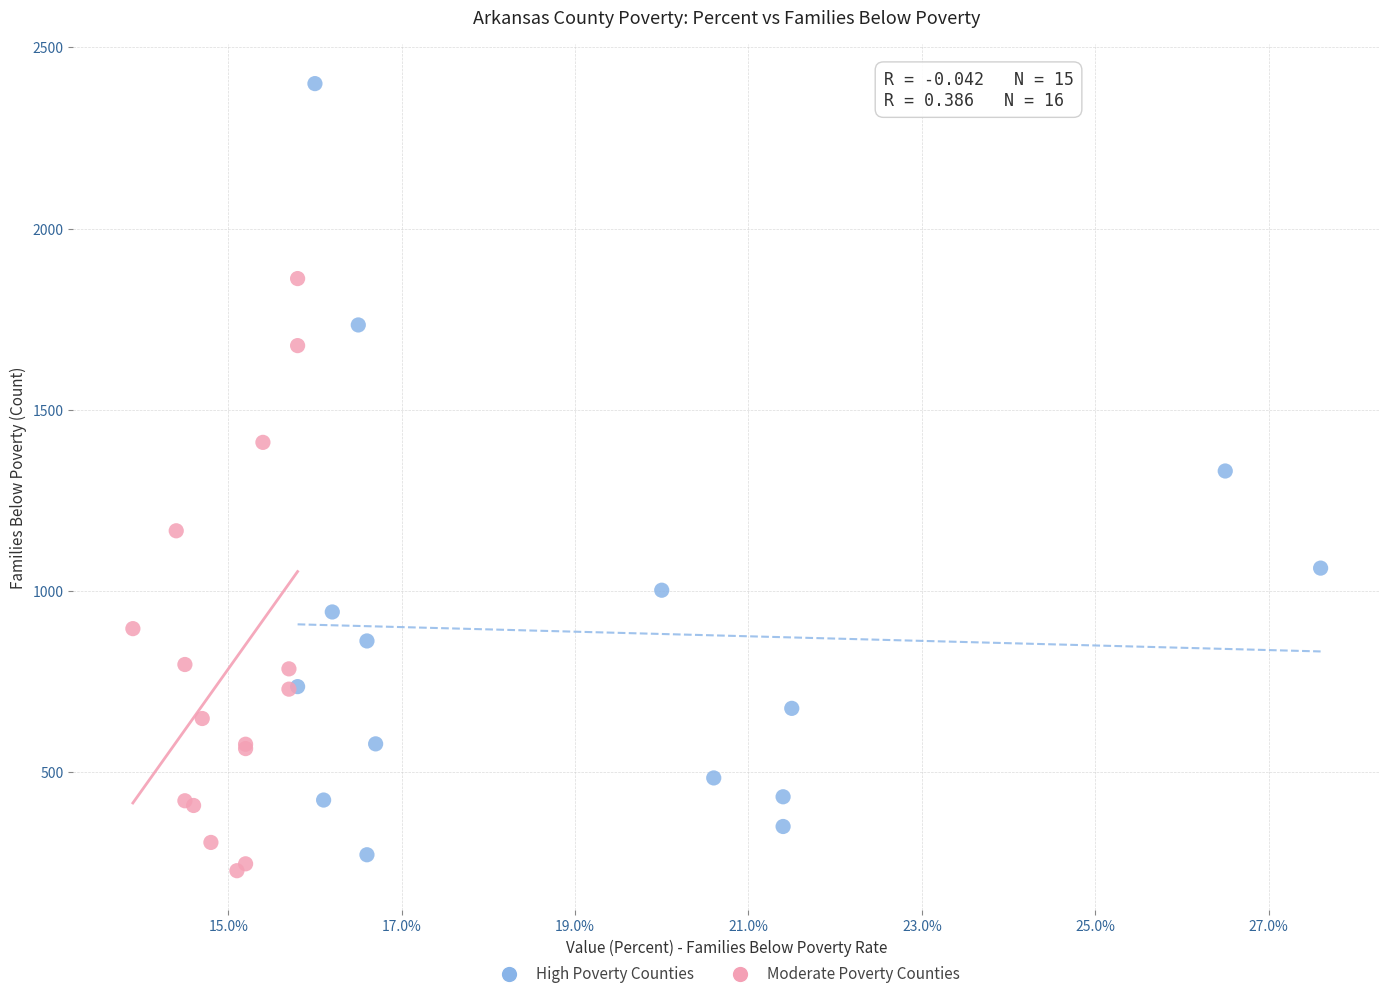

Which series contains the highest Y value?

High Poverty Counties